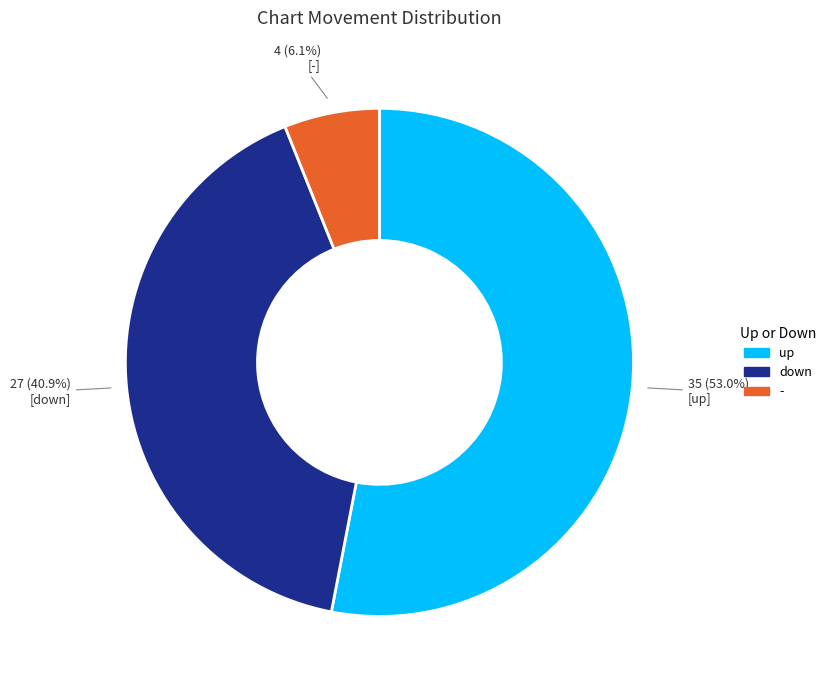

To the nearest percent, what is the average slice percentage?

33%